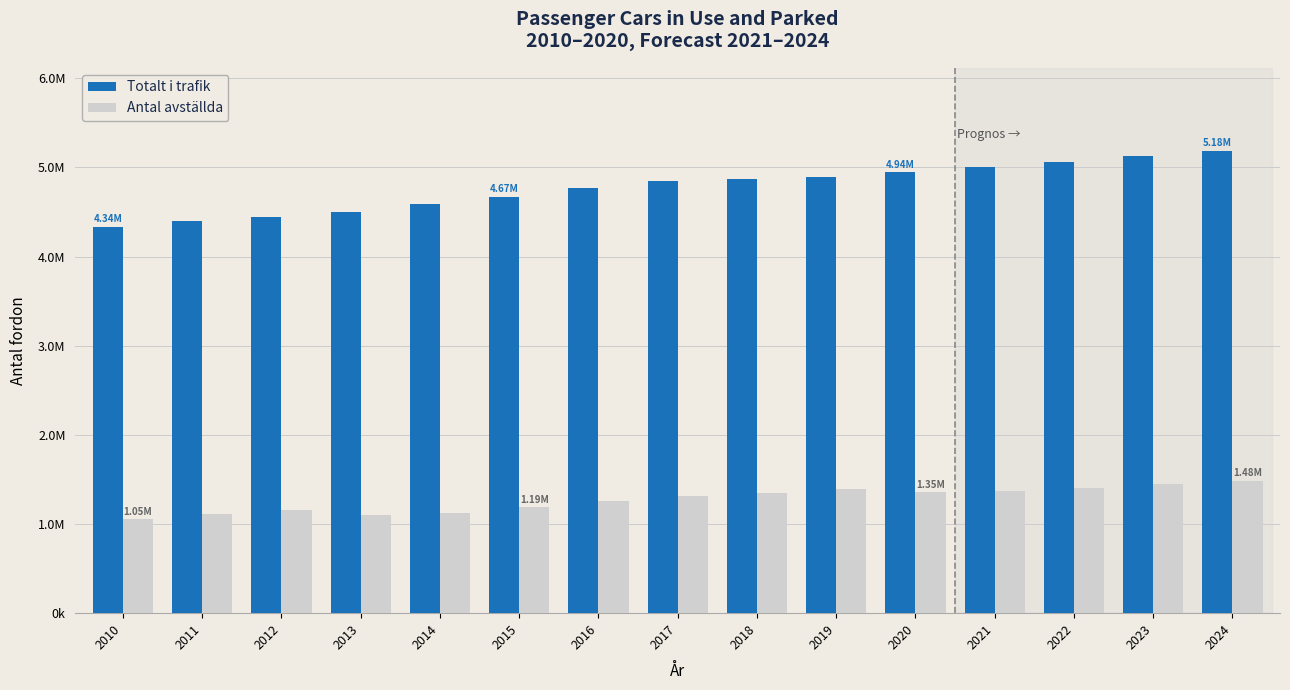

Which series changed the most between 2014 and 2016?

Totalt i trafik